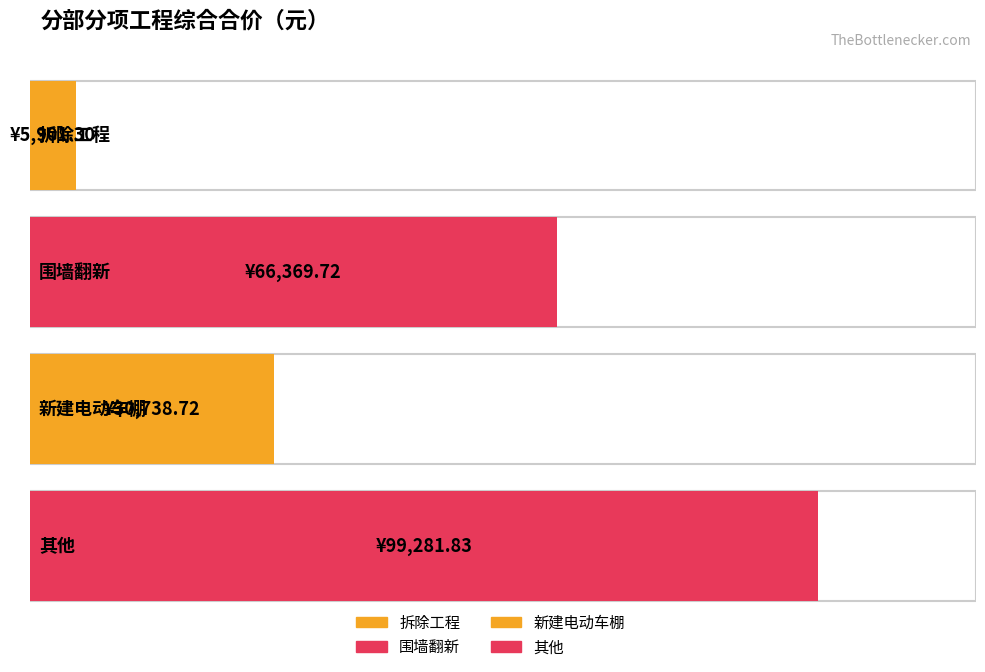

Which label corresponds to the smallest value in the chart?

拆除工程